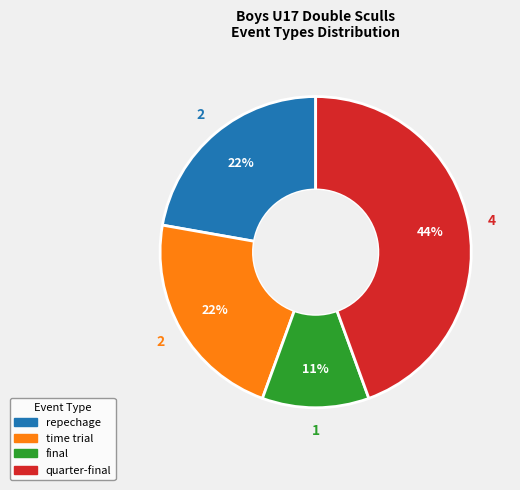

Which category has the smallest portion of the pie?

final